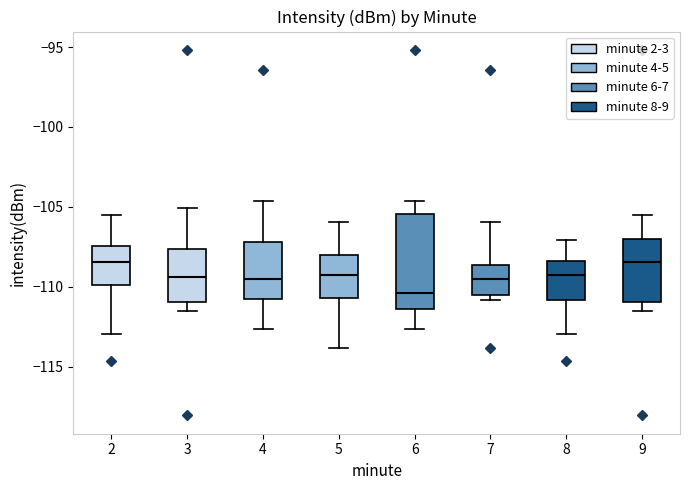

Where does the median line of the box at x = 7 sit on the y-axis? The values are not printed on the chart, so give them approximately, as read against the axis.

-109.5